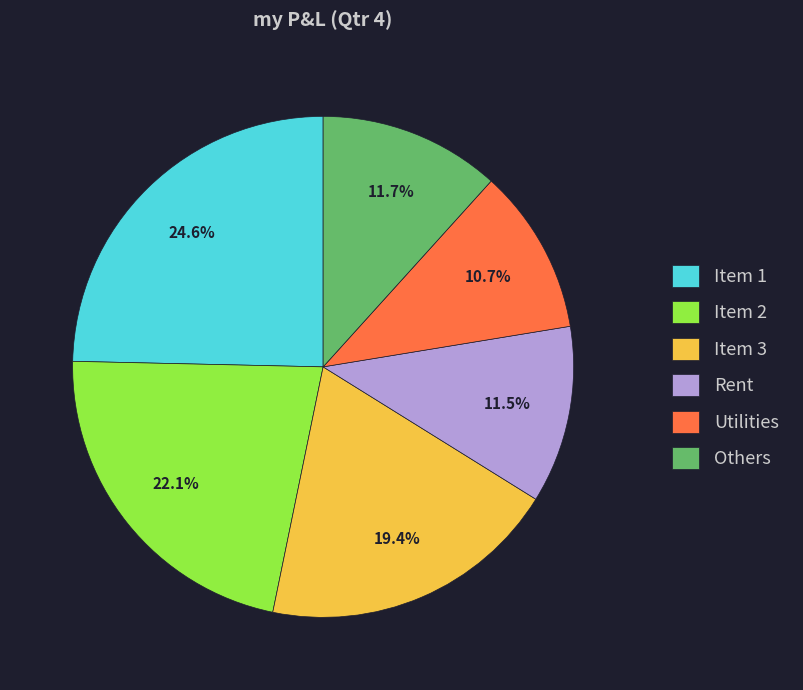

To the nearest percent, what portion does Item 1 represent?

25%